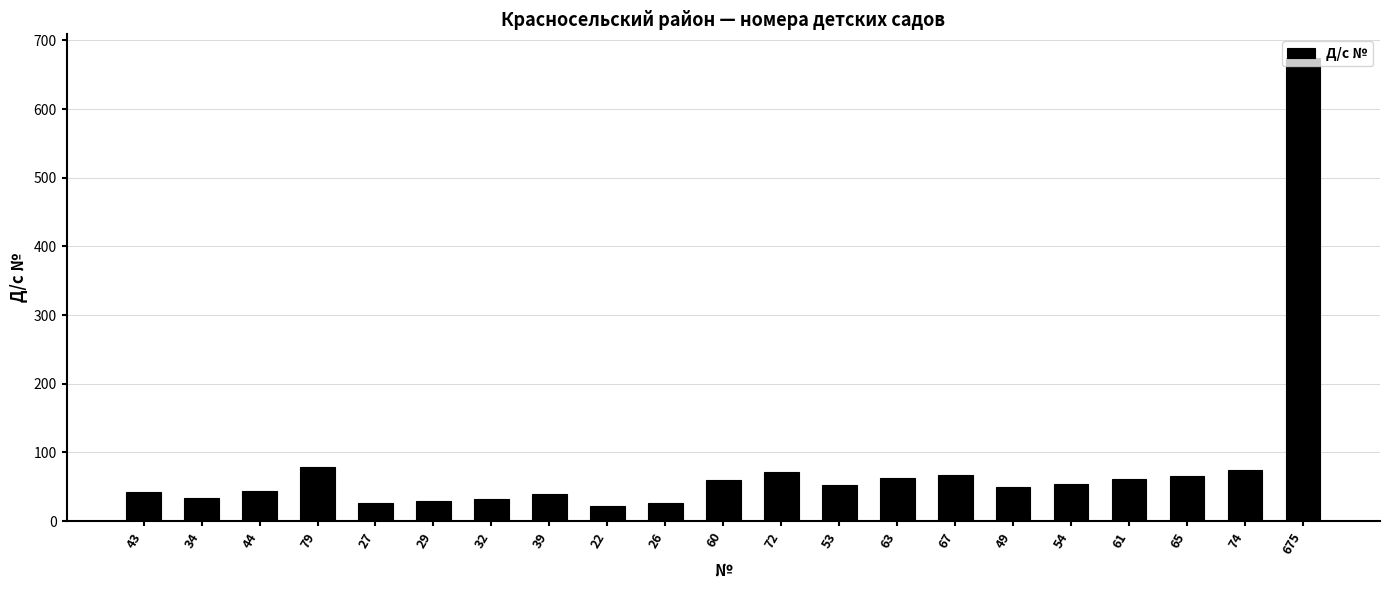

What is the difference between the maximum and minimum values?

653